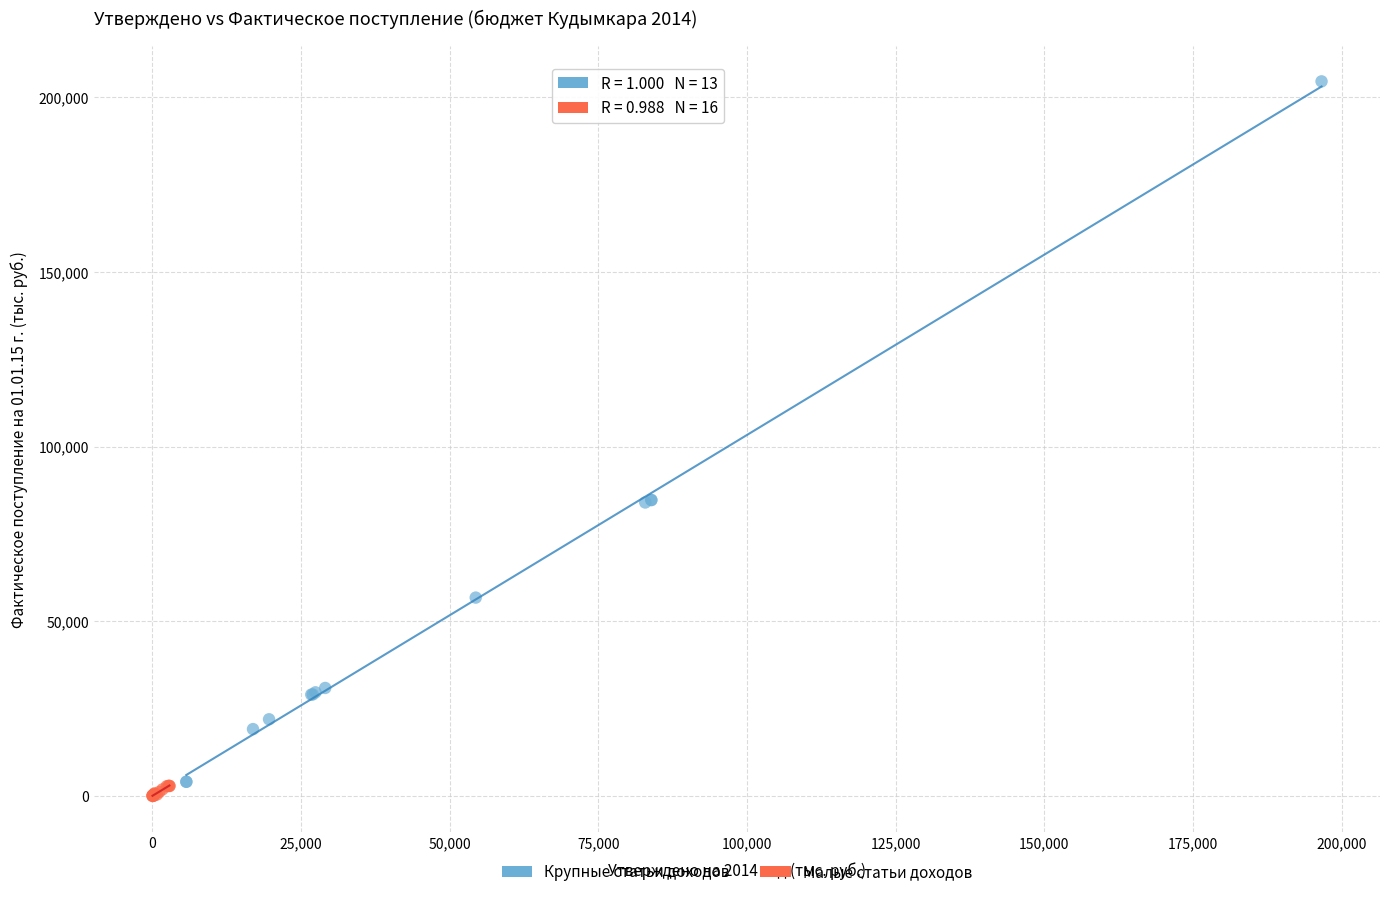

Which series has the largest Y range (max minus min)?

Крупные статьи доходов